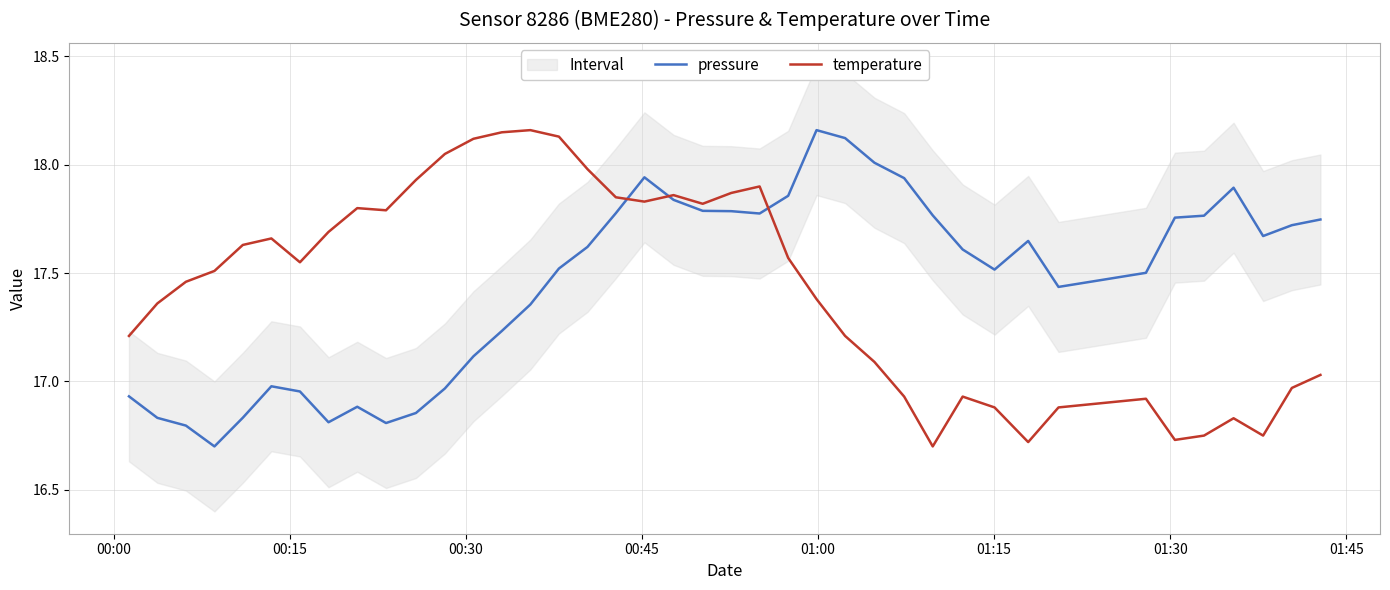

Which series has the largest range (max minus min)?

pressure